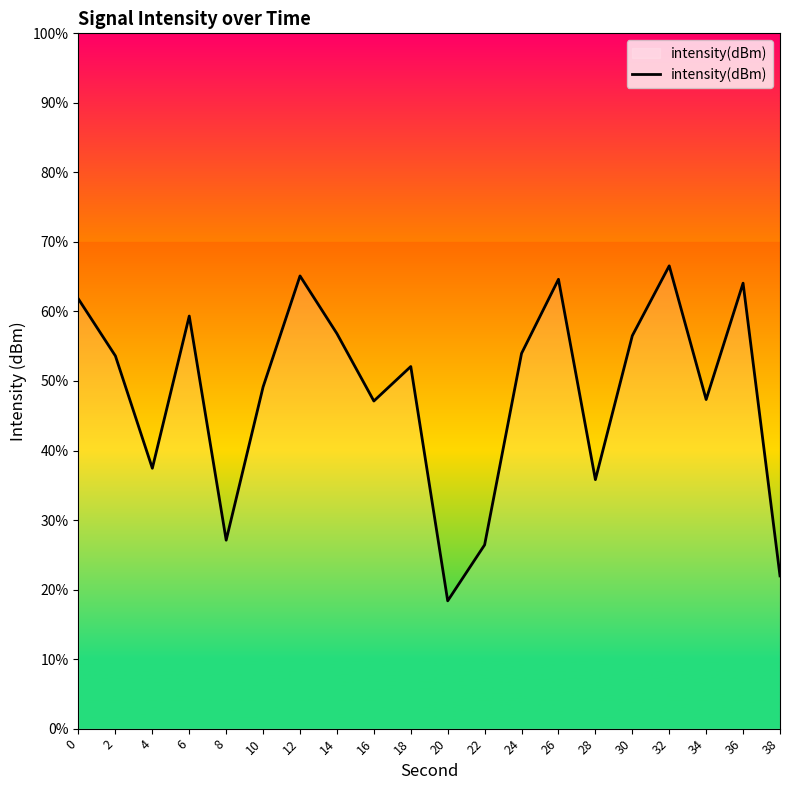

Is this an area chart (filled region under the line)?

No